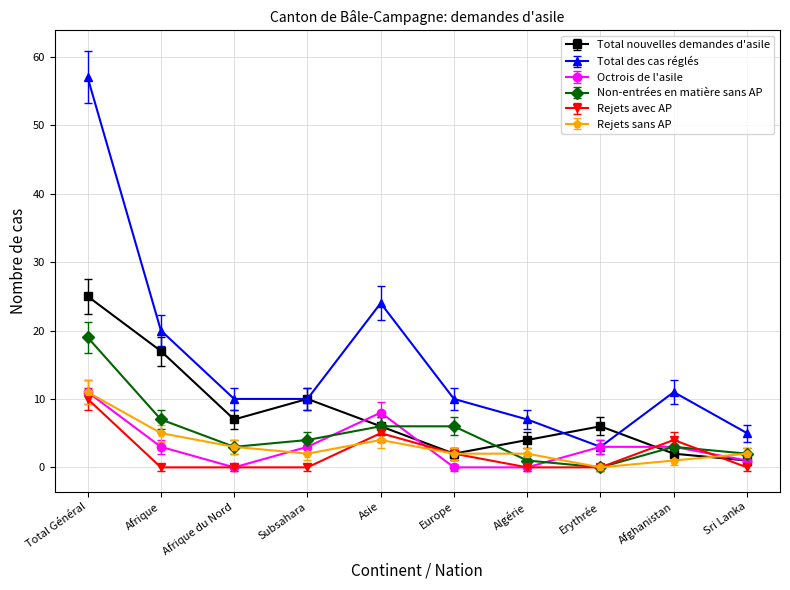

What is the sum of all Octrois de l'asile values?

32